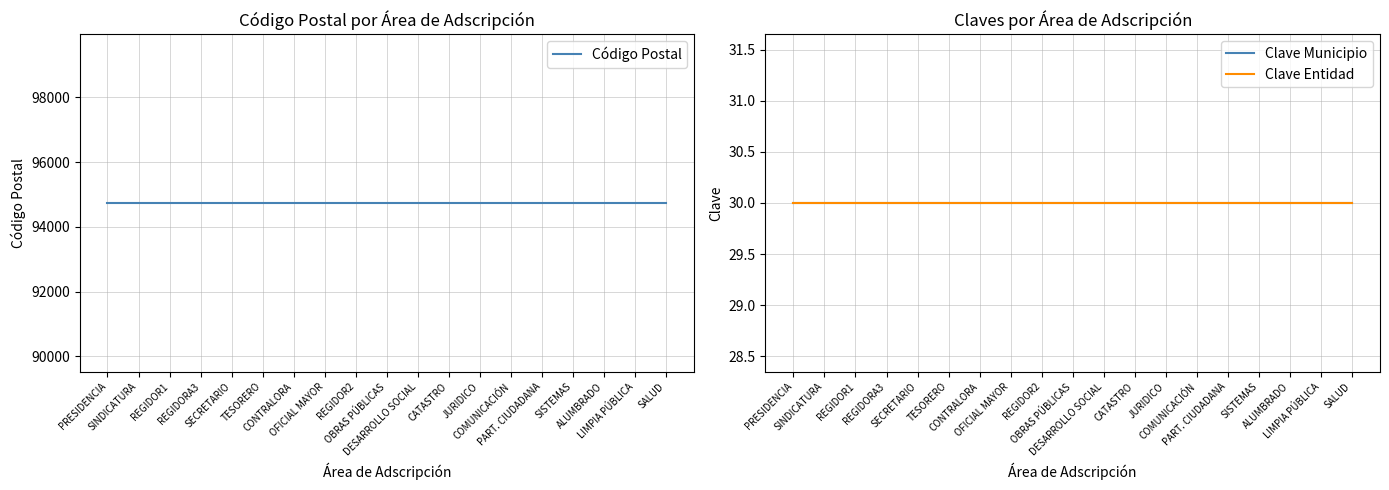

True or false: Clave Entidad and Código Postal intersect in this chart.

False